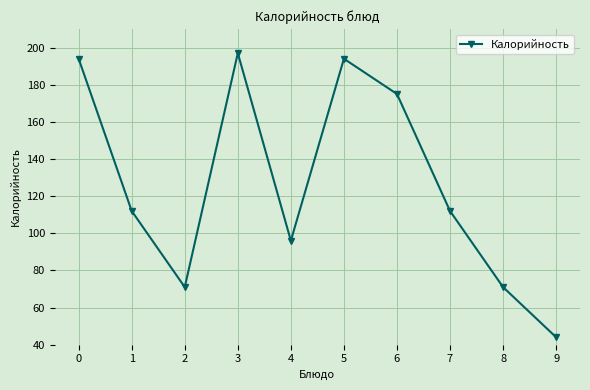

Reading left to right, what are all the values shown in this chart?

194	112	71	197	96	194	175	112	71	44